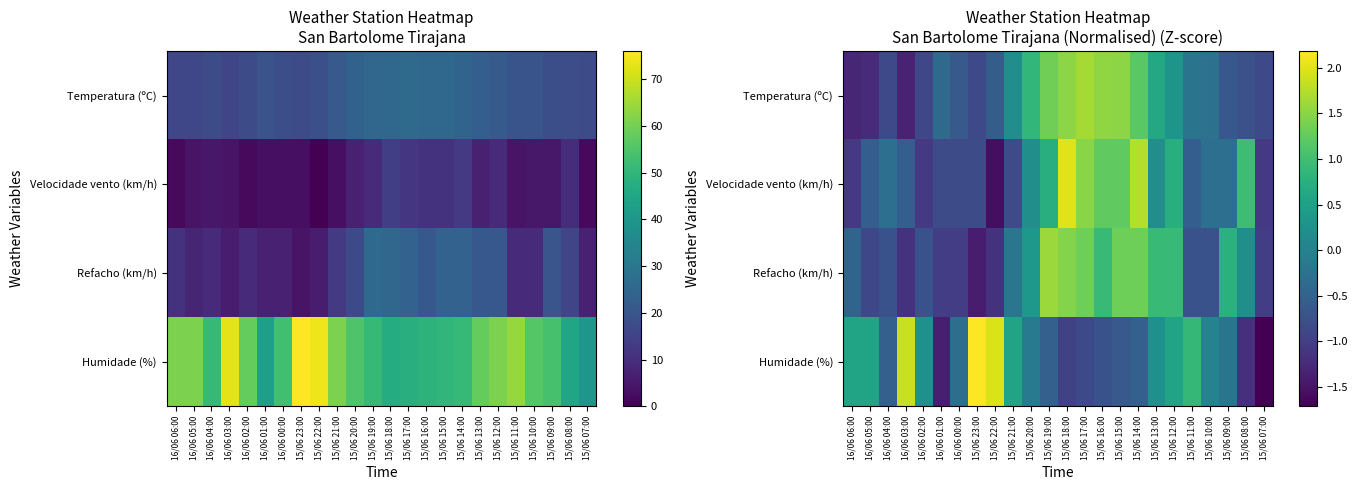

What is the maximum value shown in the chart?

2.2